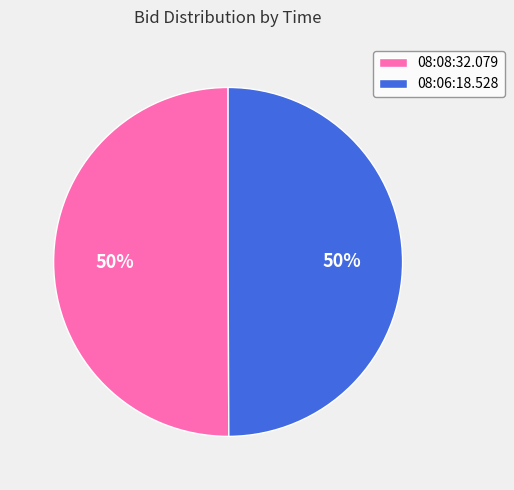

What is the ratio of the value at 08:06:18.528 to the value at 08:08:32.079?

1.0